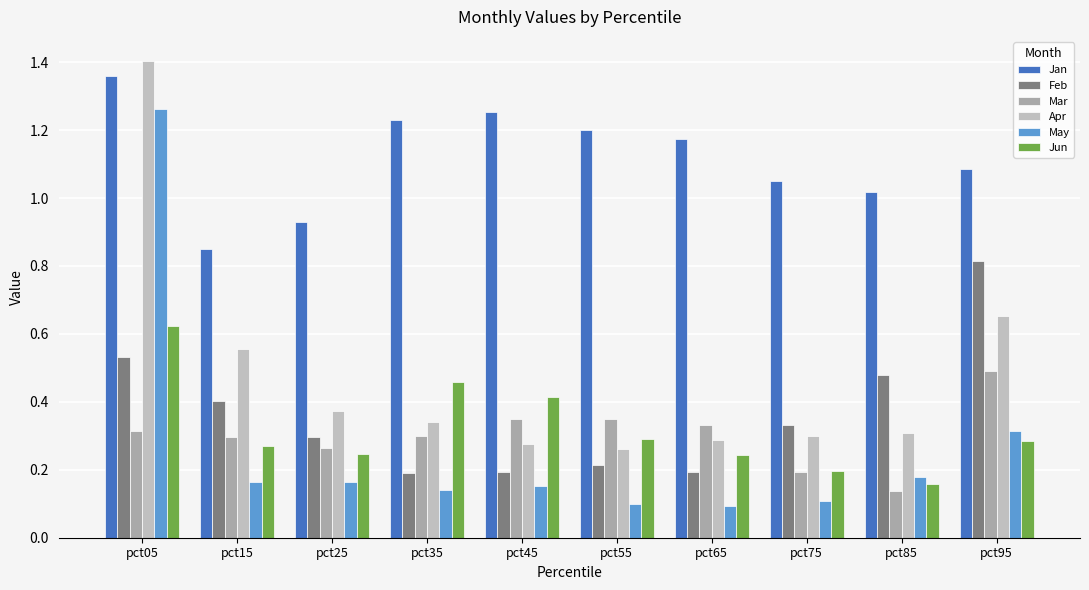

Count the number of categories in the chart.

10